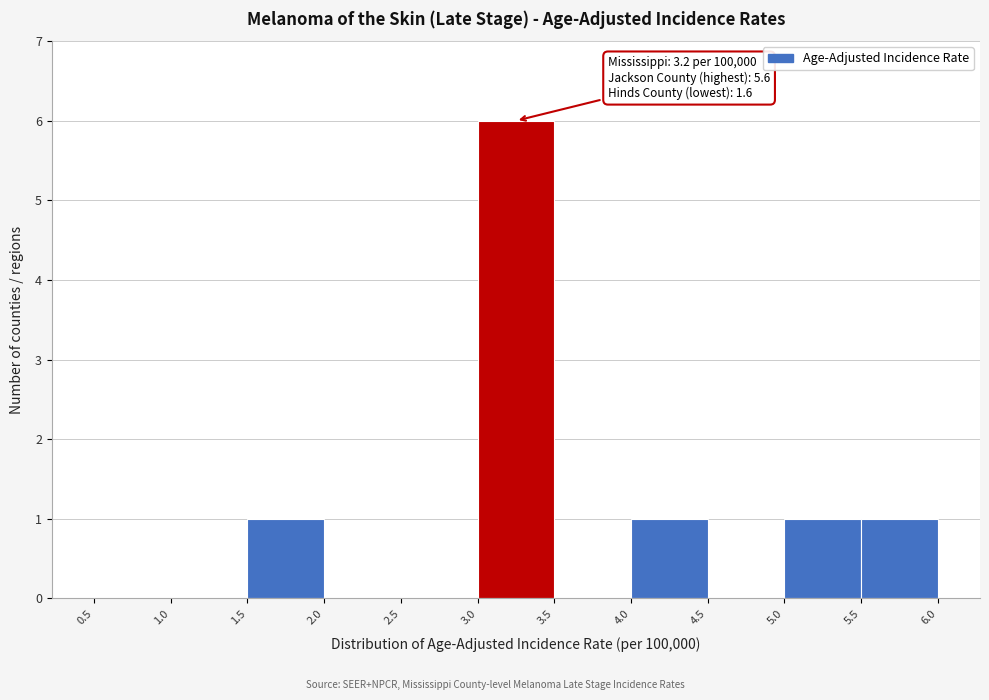

Which range on the x-axis has the tallest bar?

3.0 to 3.5